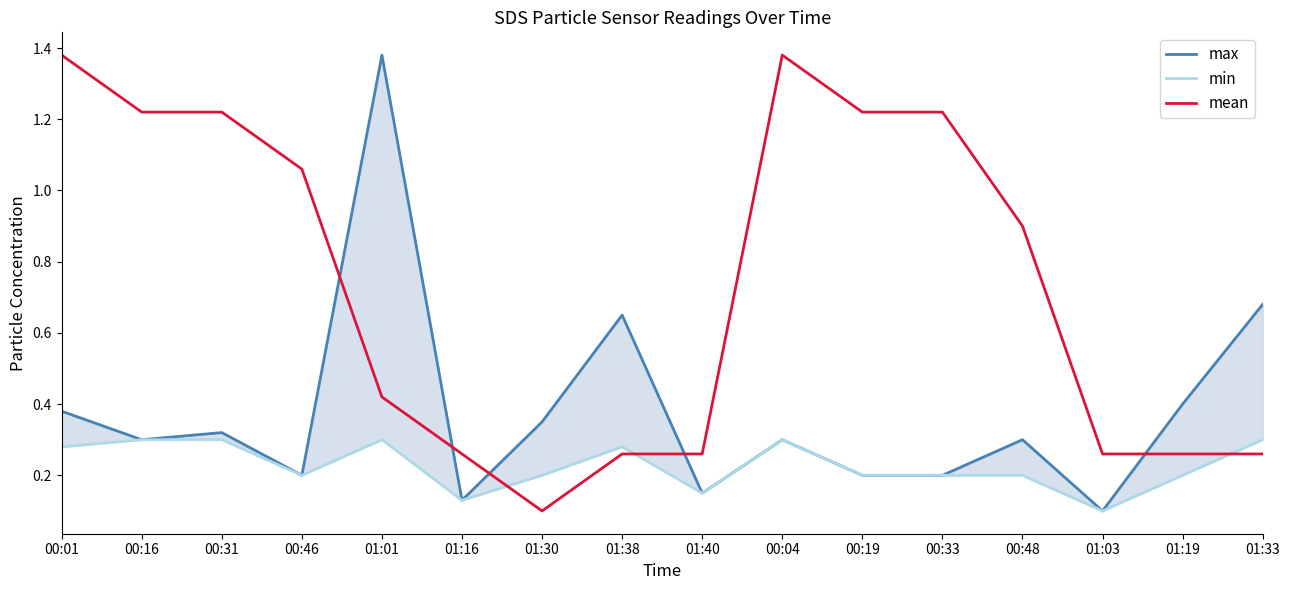

How many intersections are there between mean and max?

5